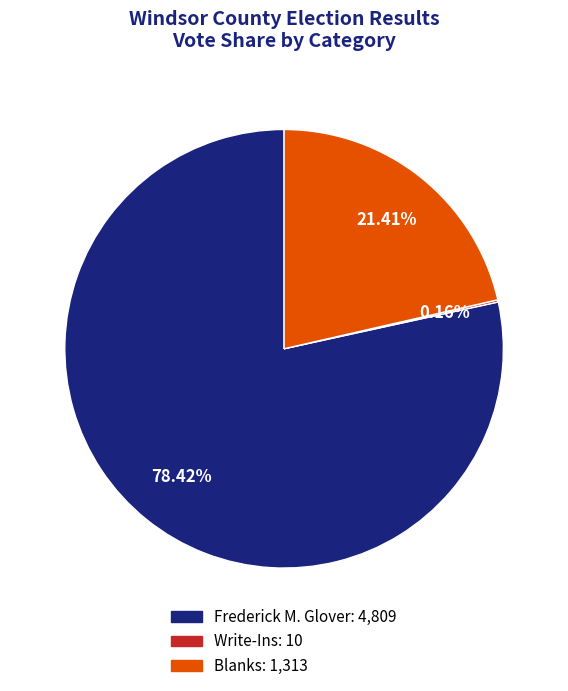

Does any single category account for the majority?

Yes